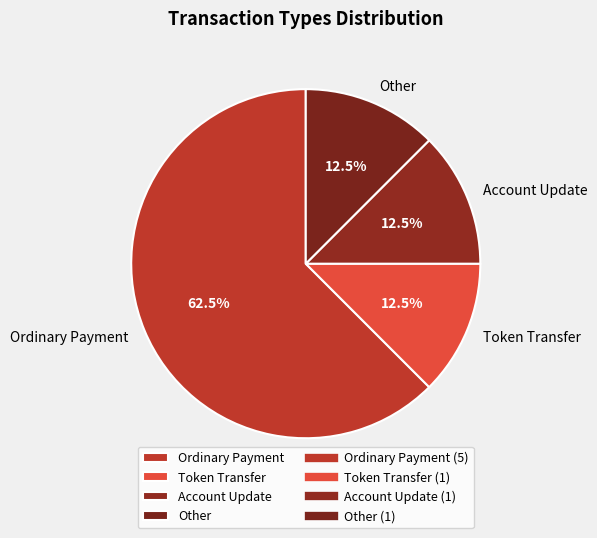

What percentage is NOT represented by Other?

87.5%